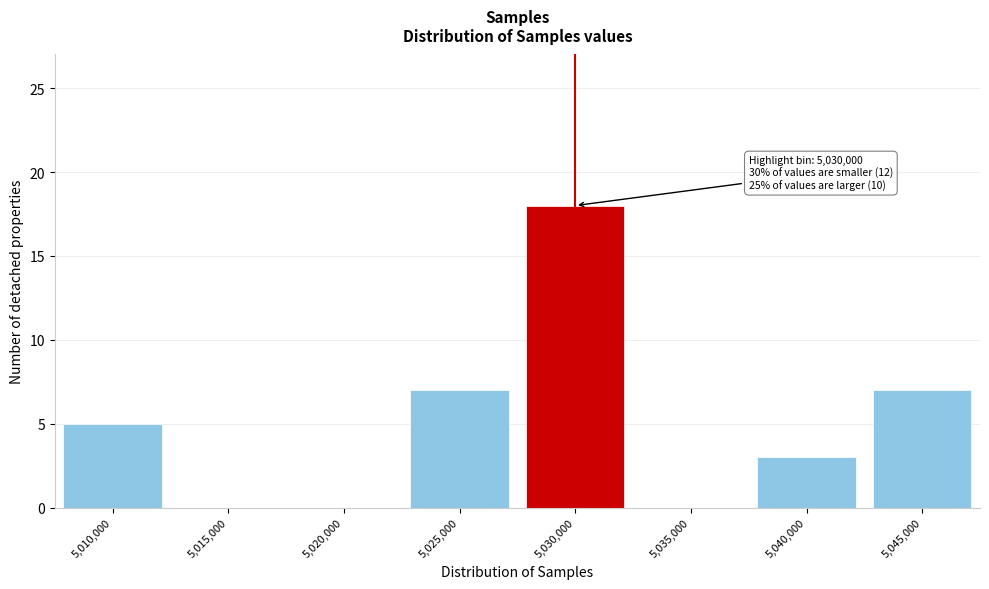

Reading left to right, extract all data points from this chart.

5,010,000=5	5,015,000=0	5,020,000=0	5,025,000=7	5,030,000=18	5,035,000=0	5,040,000=3	5,045,000=7